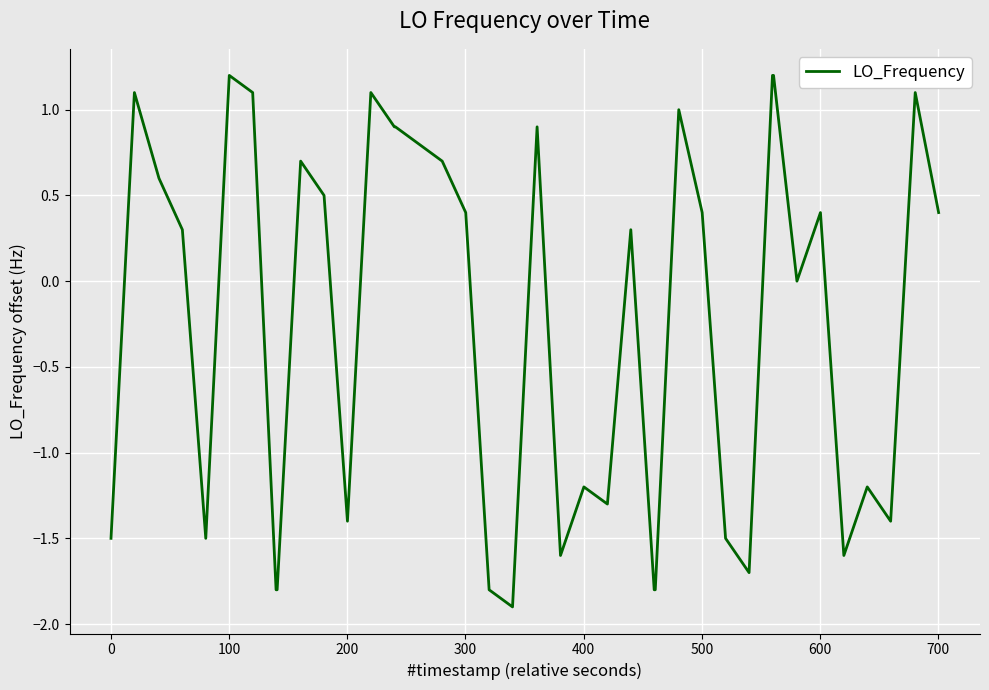

How many lines are shown in the chart?

1